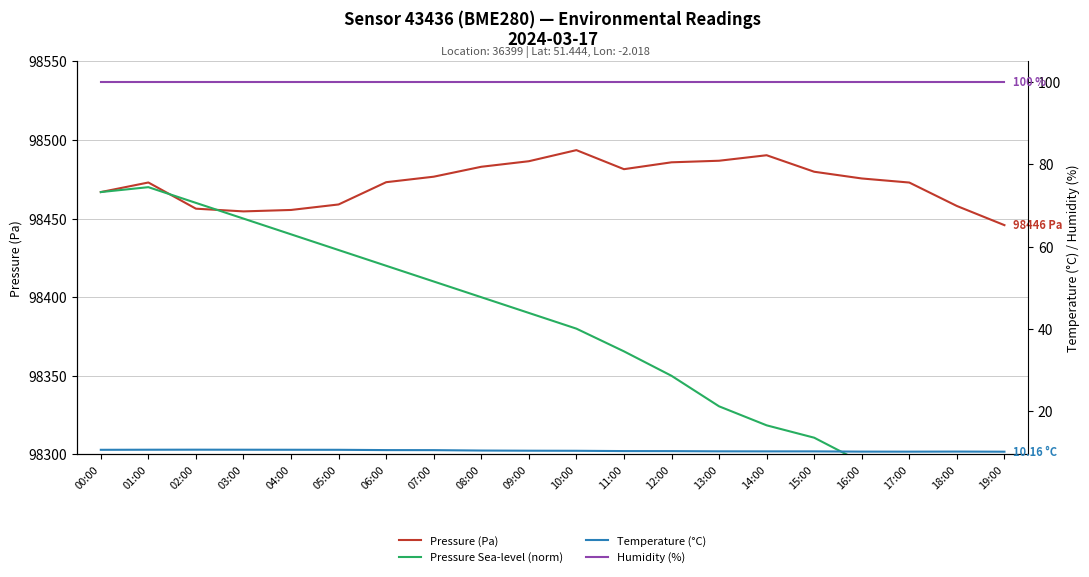

What is the difference between the highest and lowest values at 05:00?

98448.4